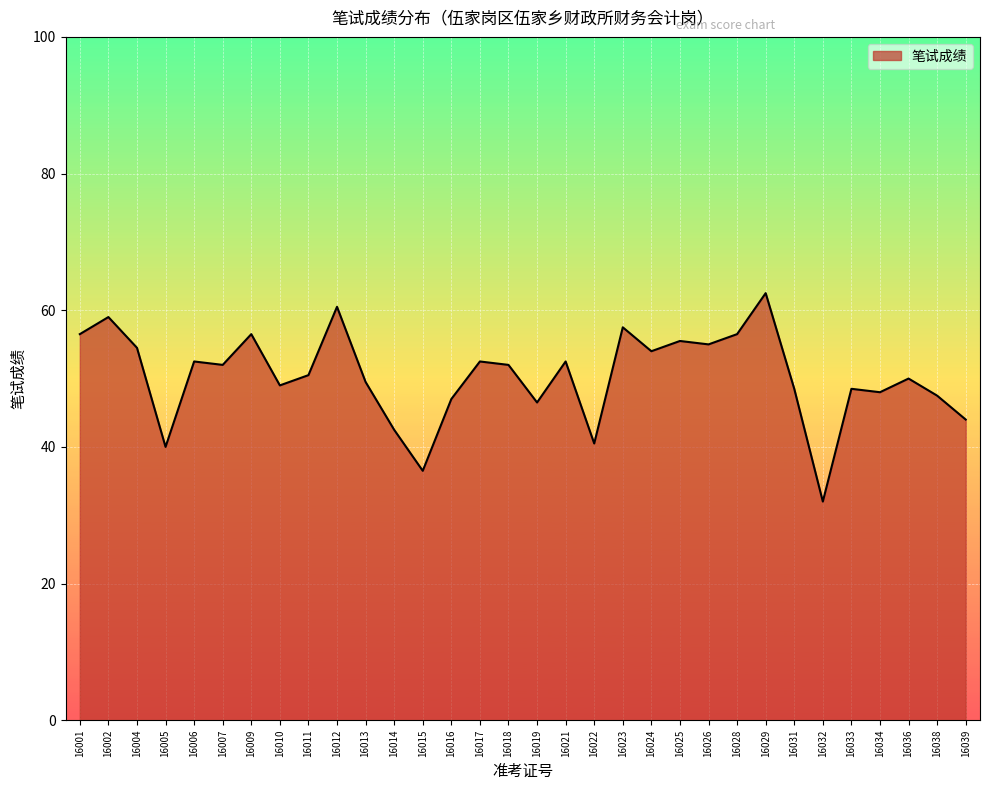

What is the approximate value at 16032?

32.0